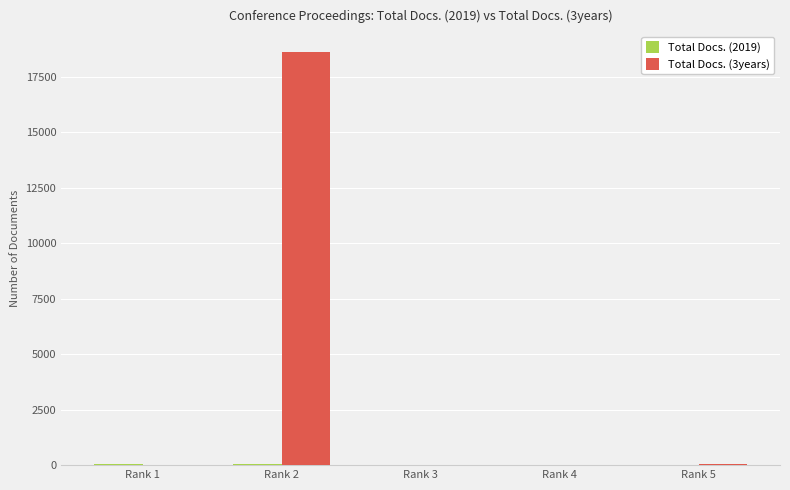

Does the chart contain stacked bars?

No